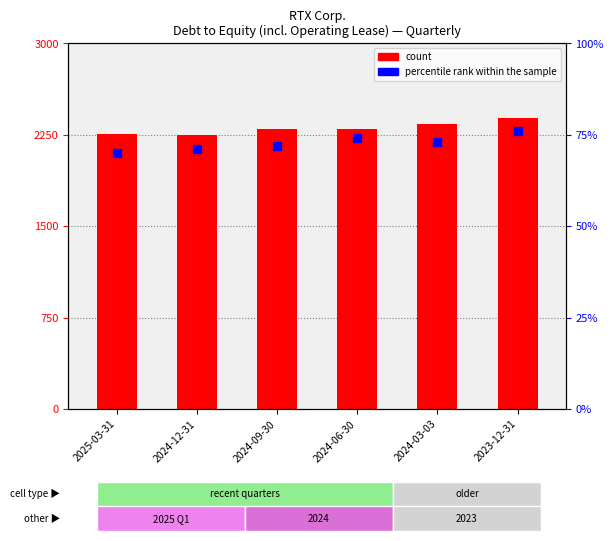

At which category is the sum across all series the highest?

2023-12-31